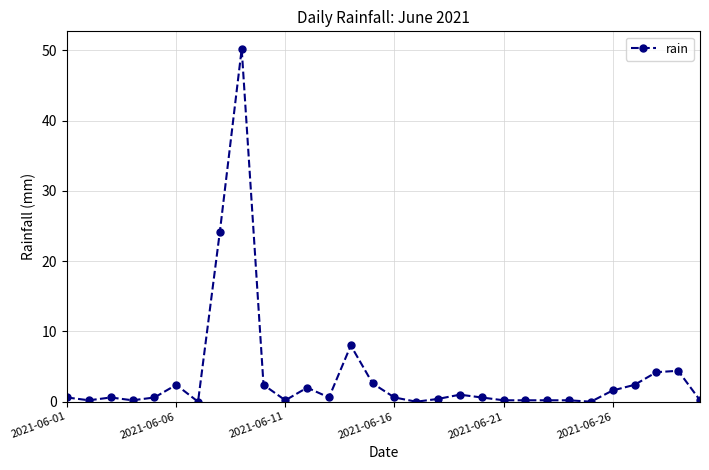

What is the sum of all values?

111.0